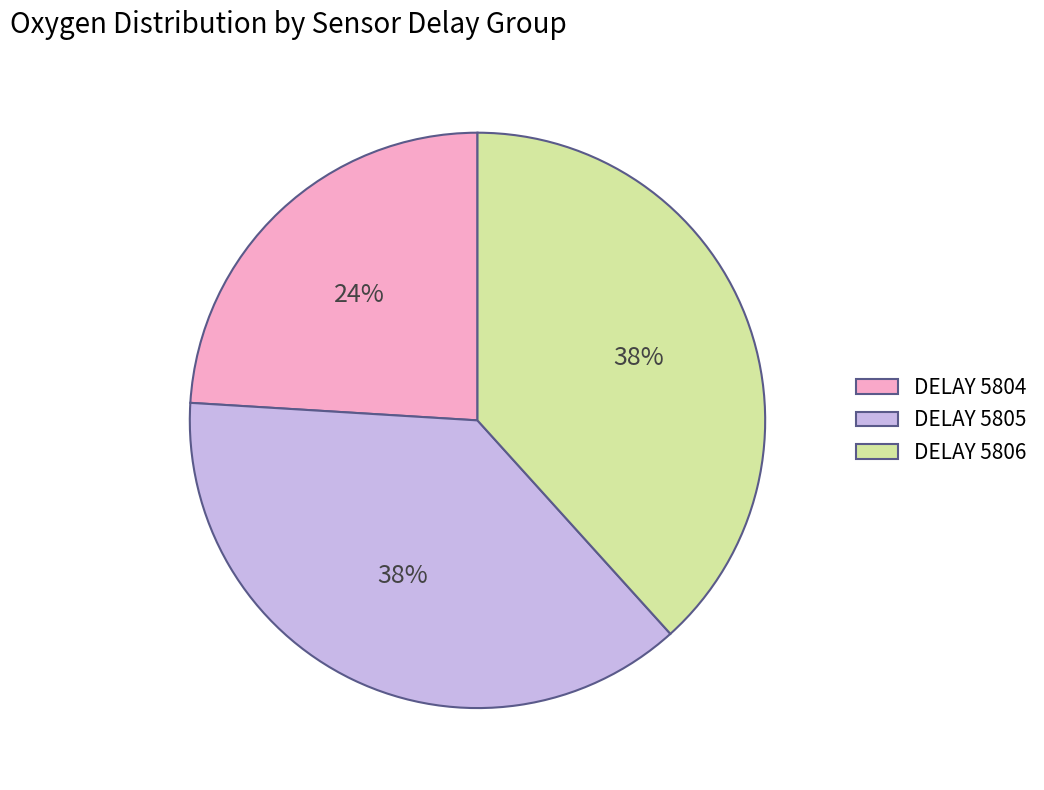

How many segments does this pie chart have?

3